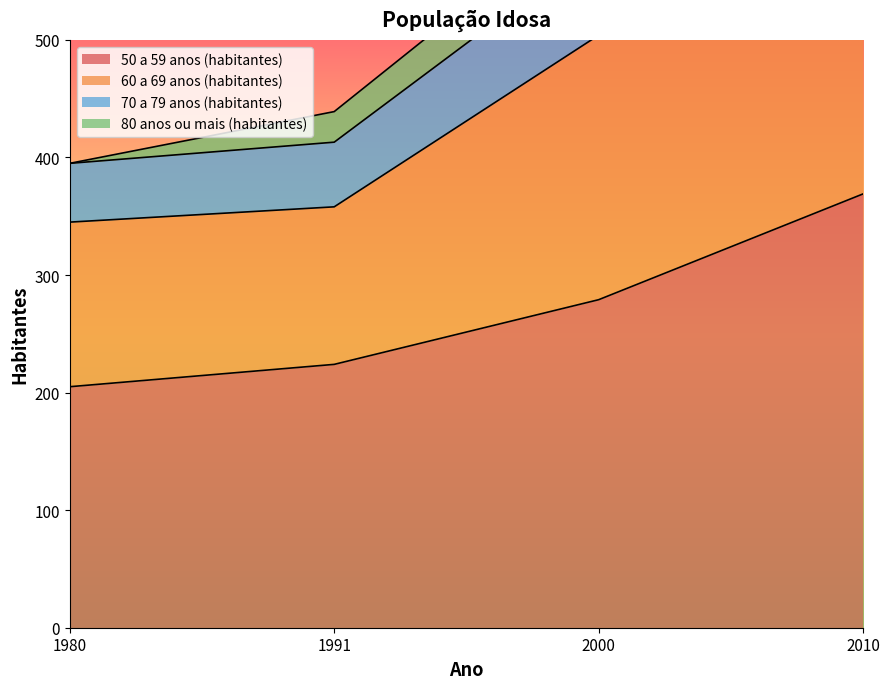

Where is 50 a 59 anos (habitantes) nearest to the value 287?

2000